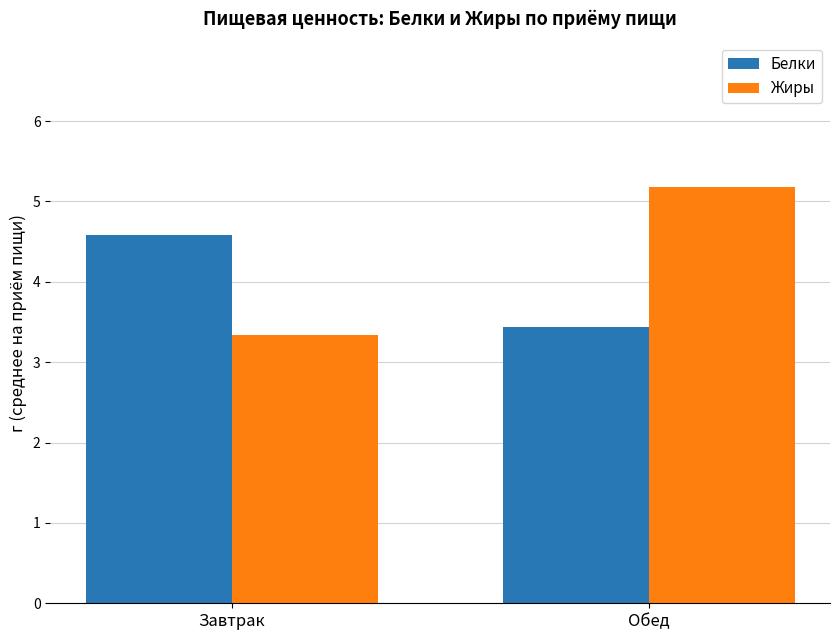

How many data points in Белки are less than 4?

1